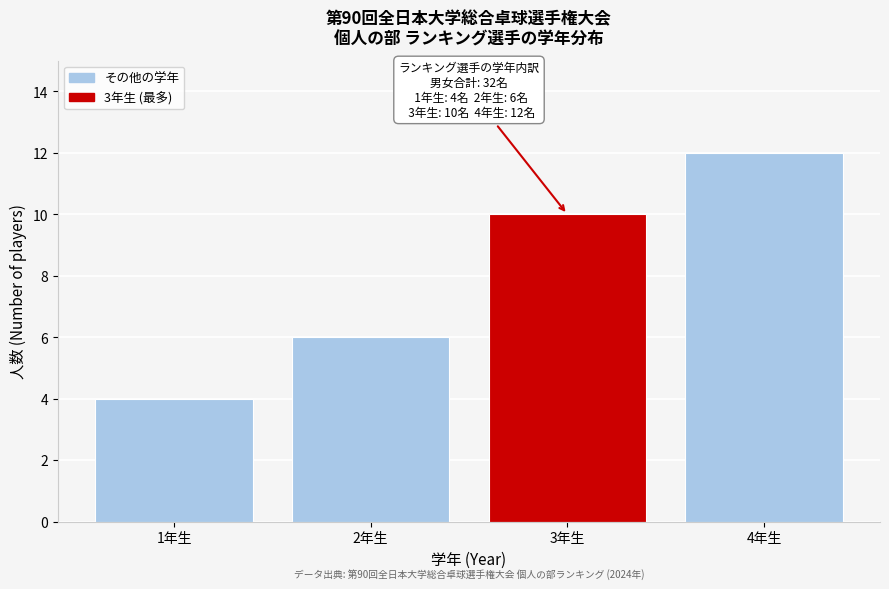

Reading right to left, transcribe all the data shown in this chart.

4年生=12	3年生=10	2年生=6	1年生=4